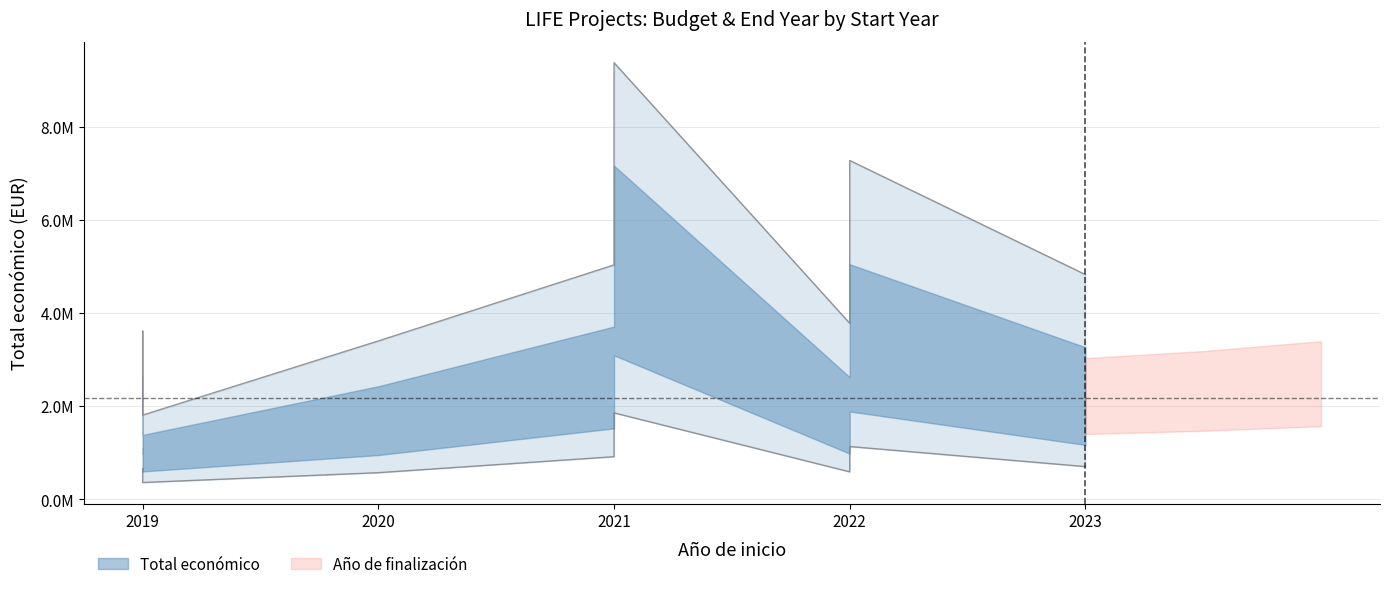

What is the difference between the maximum and second lowest values?

1284207.0